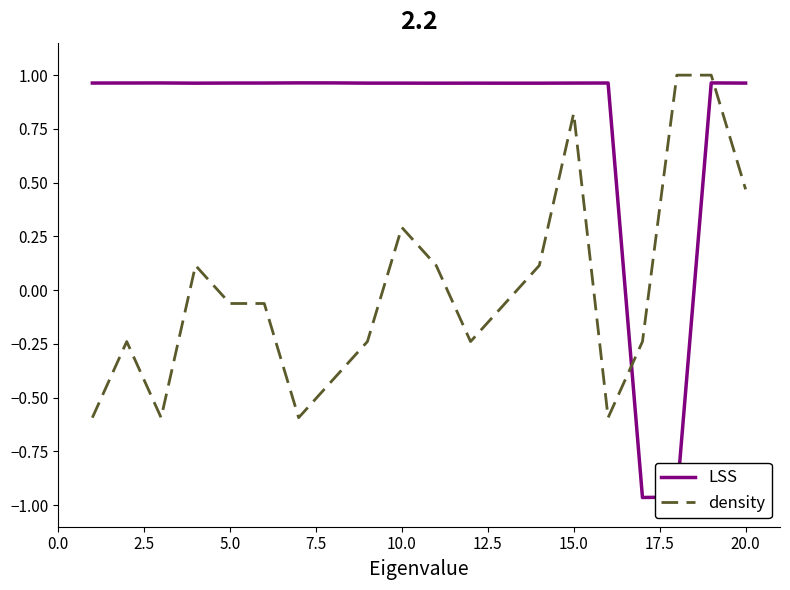

List the series in order of their overall mean, highest first.

LSS, density